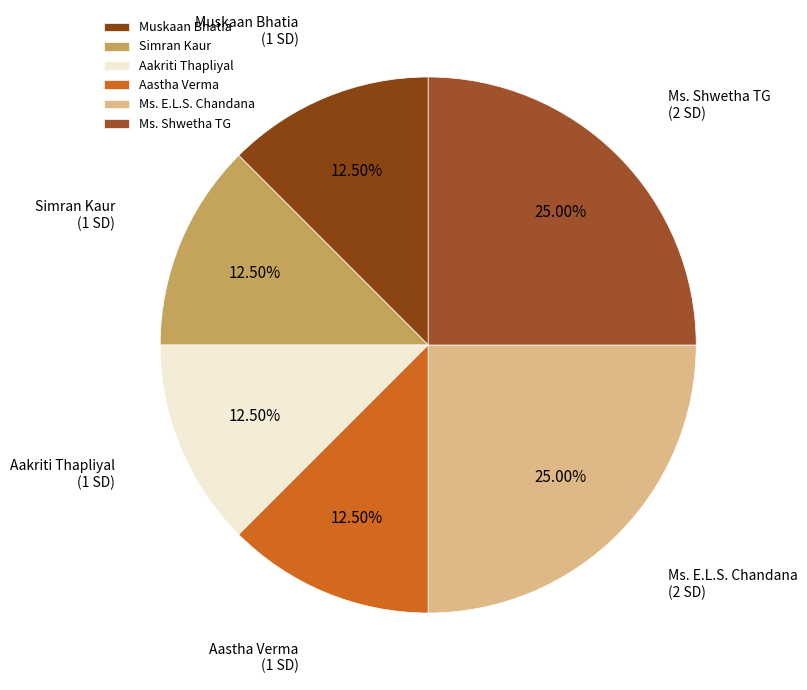

Is the sum of Aakriti Thapliyal and Ms. E.L.S. Chandana greater than half?

No